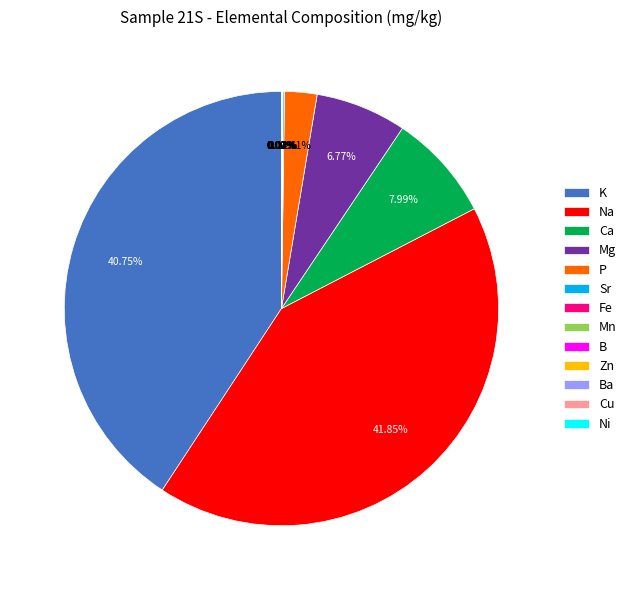

Which has a higher value, Mg or P?

Mg